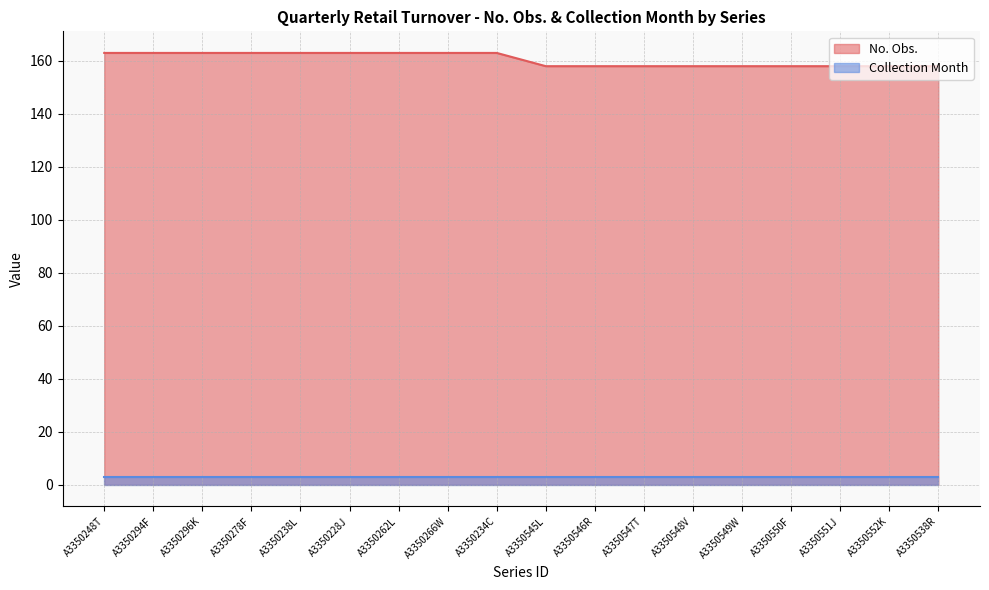

What is the maximum value shown in the chart?

163